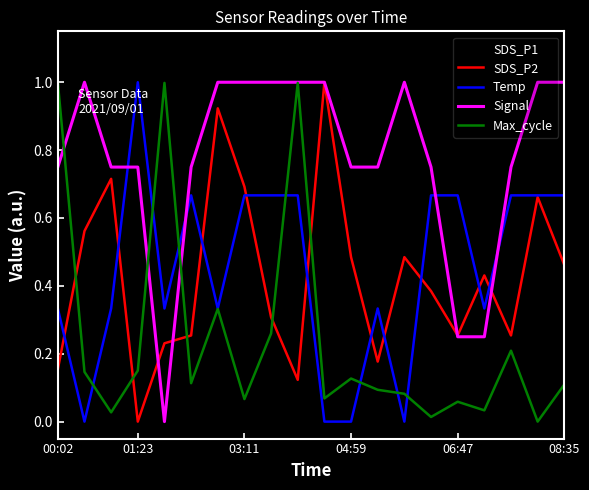

Which series has the largest total across all categories?

Signal